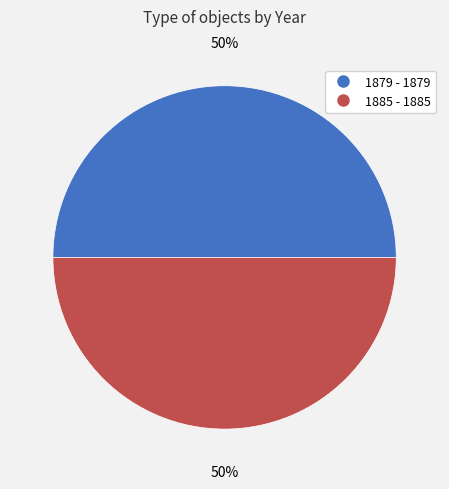

To the nearest percent, what percentage of the pie is 1885 - 1885?

50%